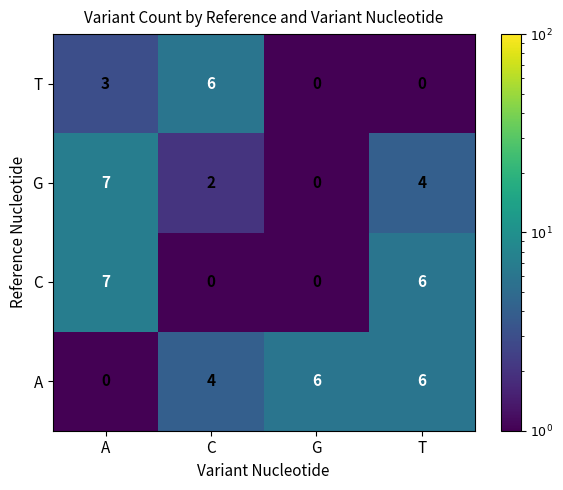

What is the maximum value shown in the chart?

7